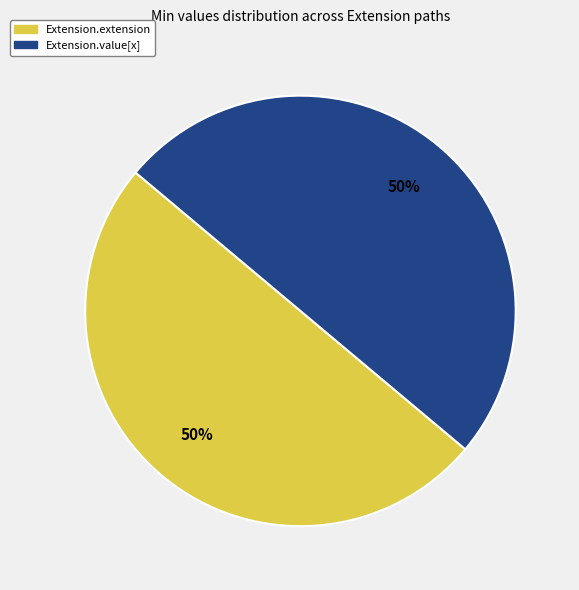

Approximately how many times larger is the value at Extension.value[x] compared to Extension.extension?

1.0